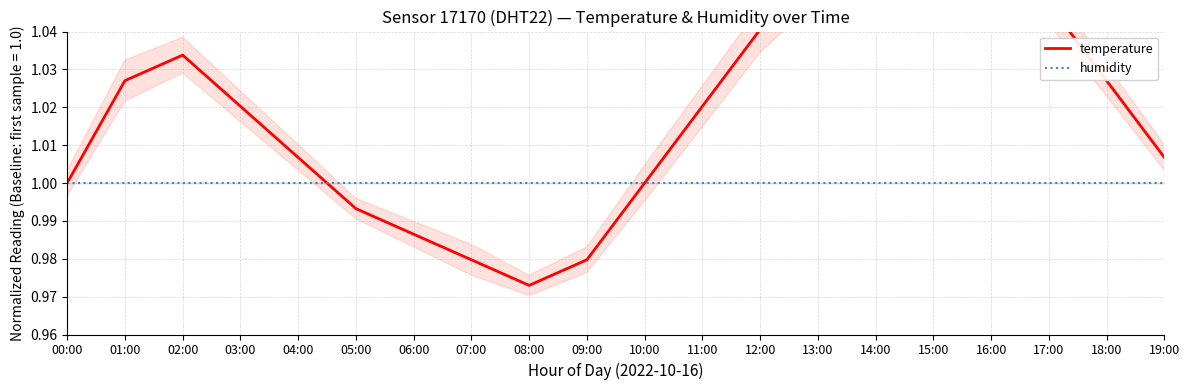

Reading right to left, what are all the values shown in this chart?

temperature: 19:00=1.0	18:00=1.0	17:00=1.0	16:00=1.1	15:00=1.1	14:00=1.1	13:00=1.1	12:00=1.0	11:00=1.0	10:00=1.0	09:00=1.0	08:00=1.0	07:00=1.0	06:00=1.0	05:00=1.0	04:00=1.0	03:00=1.0	02:00=1.0	01:00=1.0	00:00=1.0
humidity: 19:00=1.0	18:00=1.0	17:00=1.0	16:00=1.0	15:00=1.0	14:00=1.0	13:00=1.0	12:00=1.0	11:00=1.0	10:00=1.0	09:00=1.0	08:00=1.0	07:00=1.0	06:00=1.0	05:00=1.0	04:00=1.0	03:00=1.0	02:00=1.0	01:00=1.0	00:00=1.0